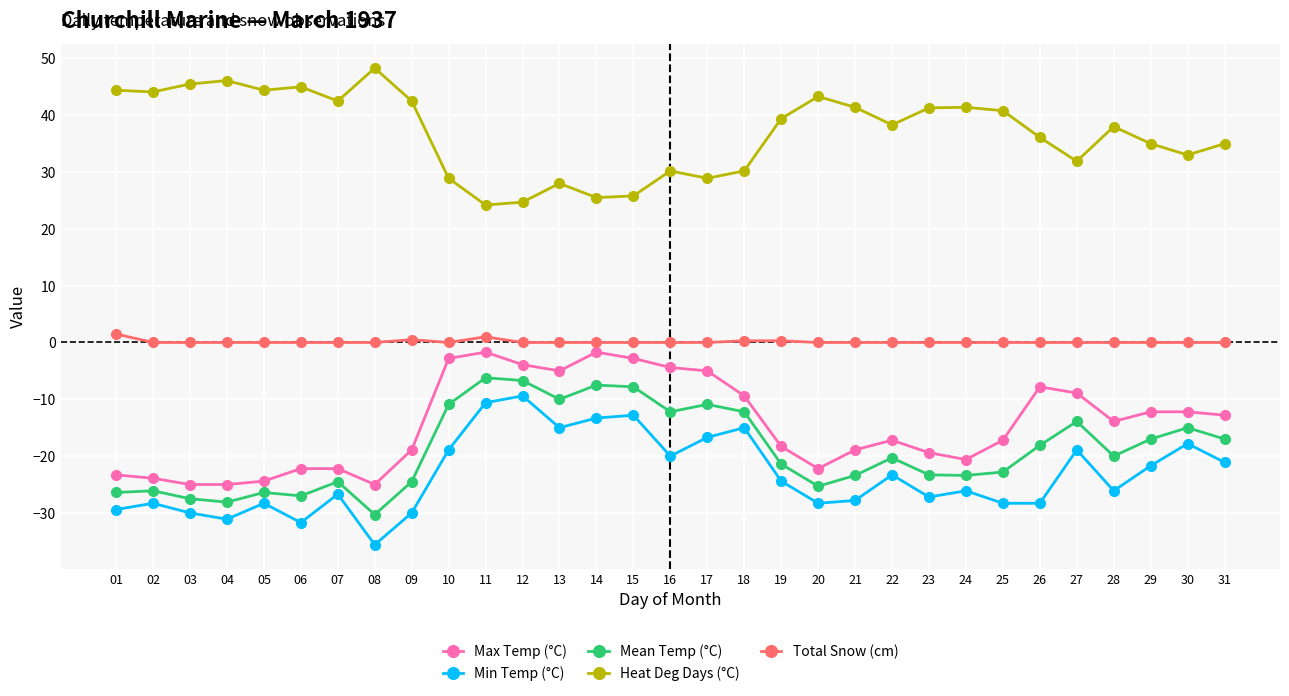

True or false: Max Temp (°C) has more than 1 points higher than both neighbors.

True